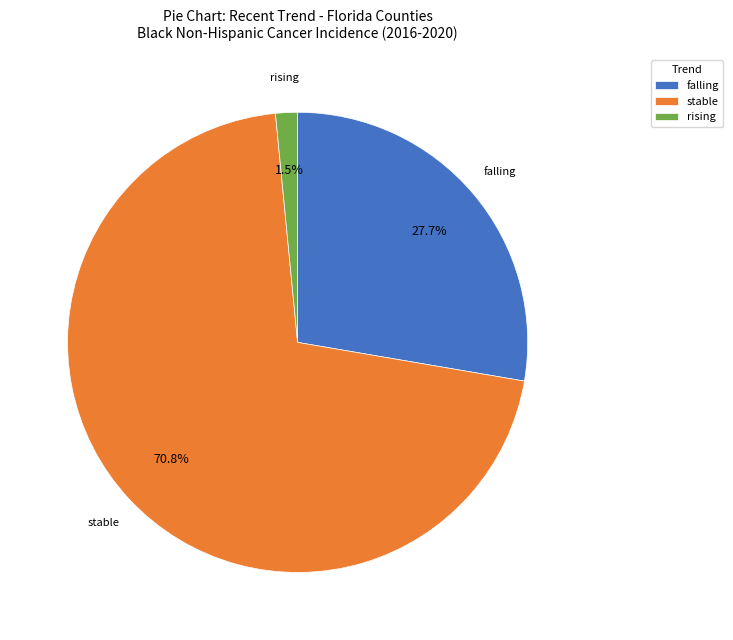

Which category has the biggest portion of the pie?

stable